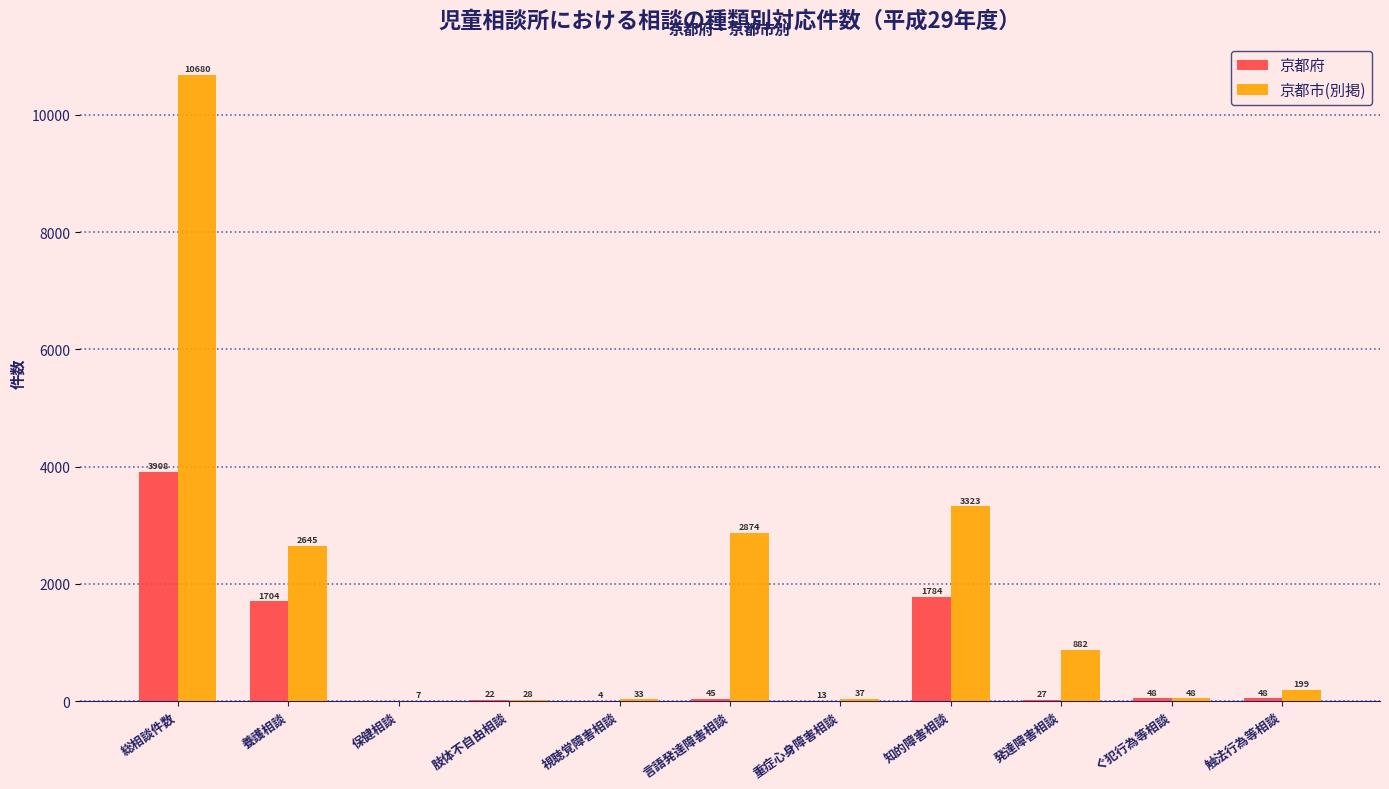

What is the sum of all 京都市(別掲) values?

20756